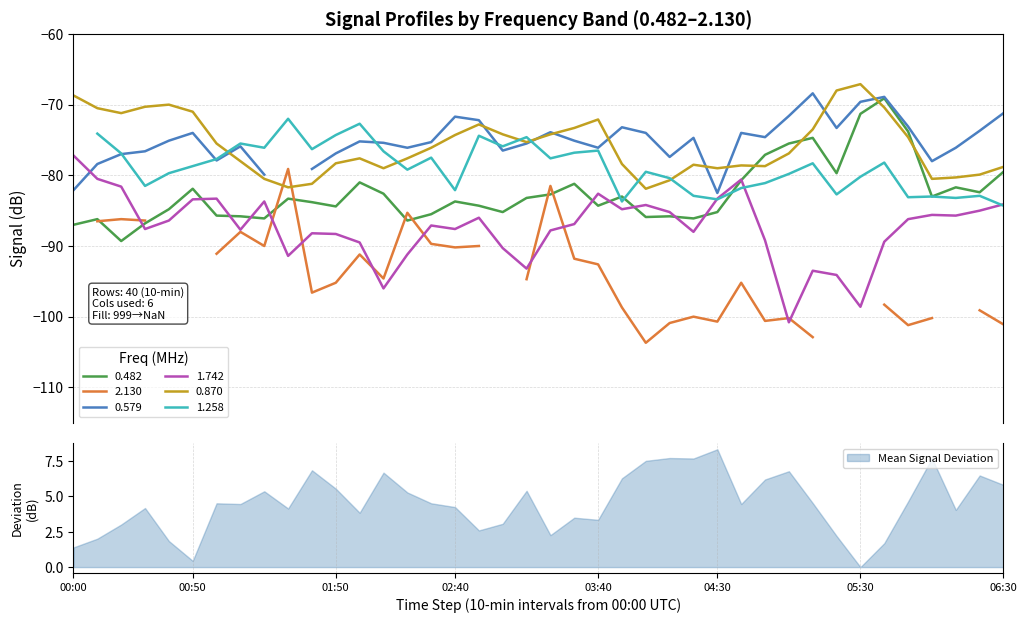

What is the lowest value of the 1.742 series?

-100.8